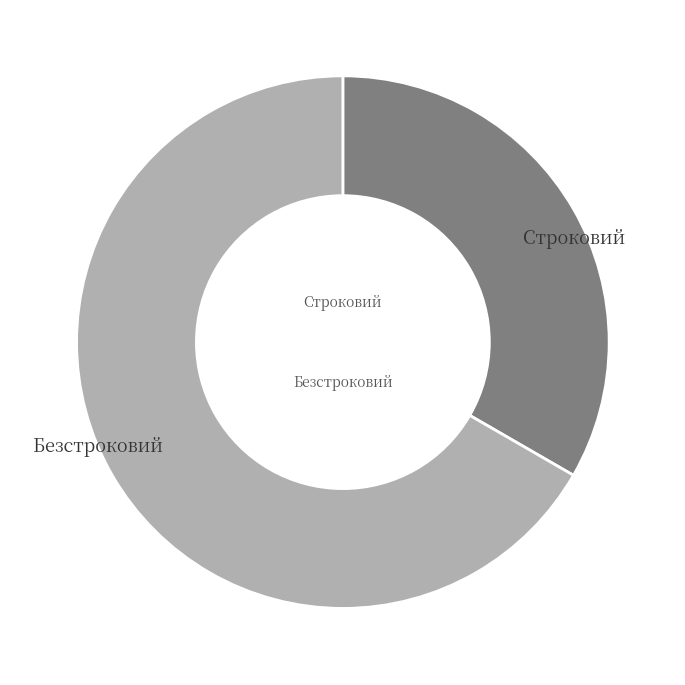

How many slices are in this pie chart?

2